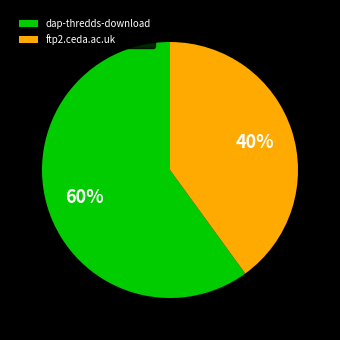

Is the sum of dap-thredds-download and ftp2.ceda.ac.uk greater than half?

Yes